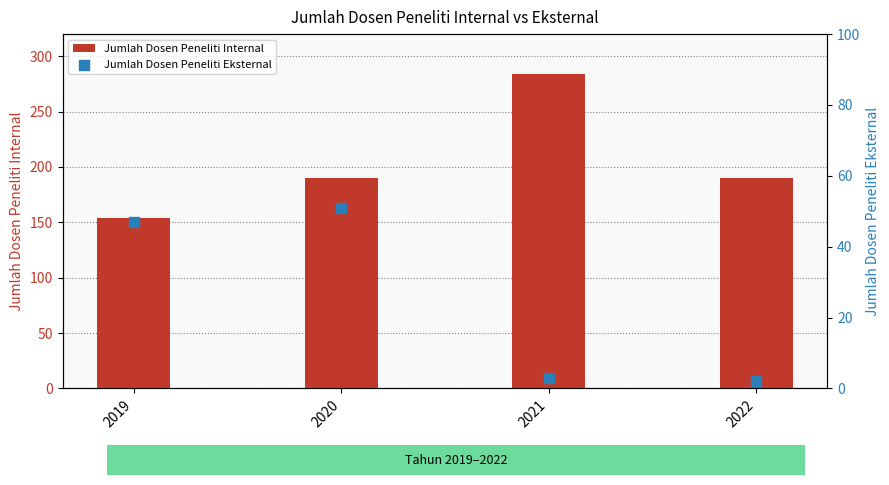

At how many categories does at least one series exceed 143?

4